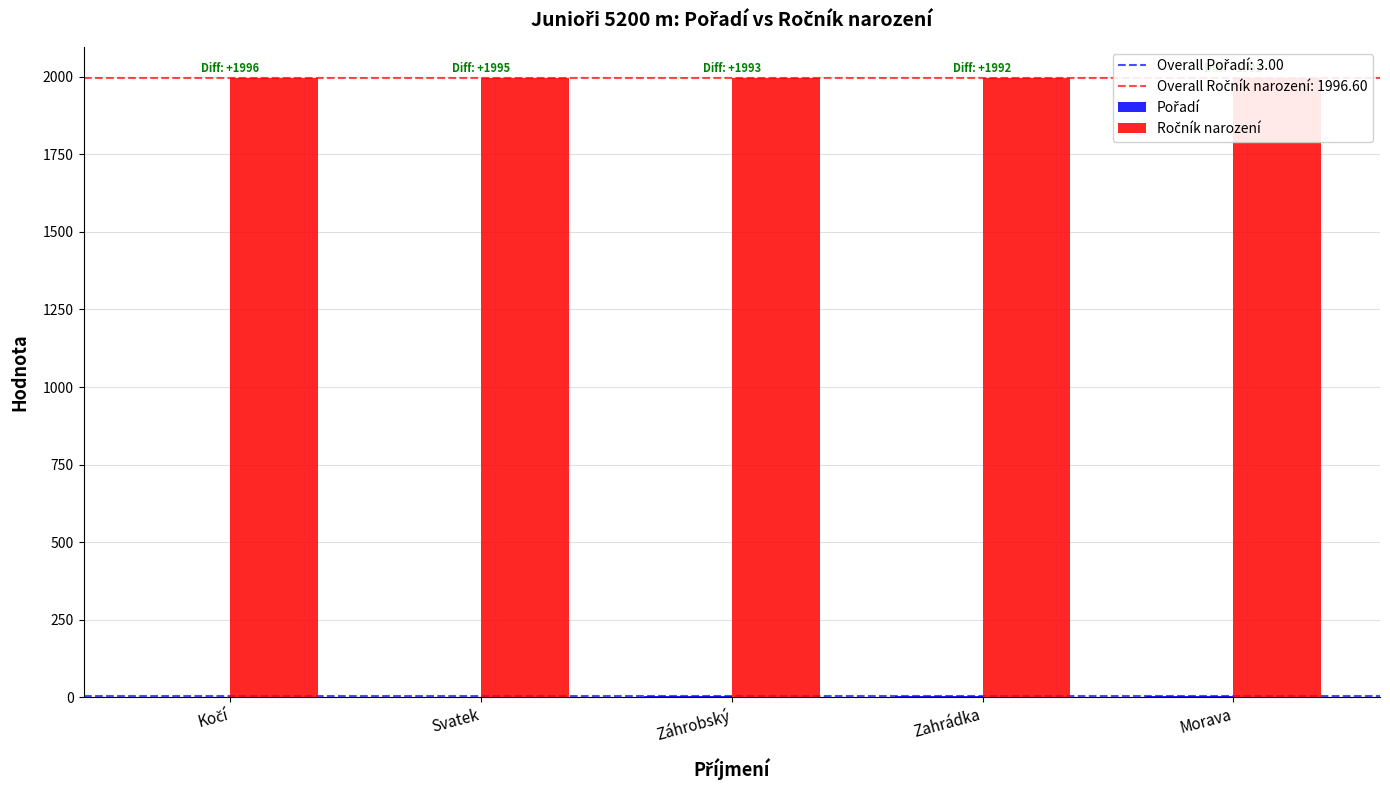

Between Zahrádka and Morava, which is larger?

Morava